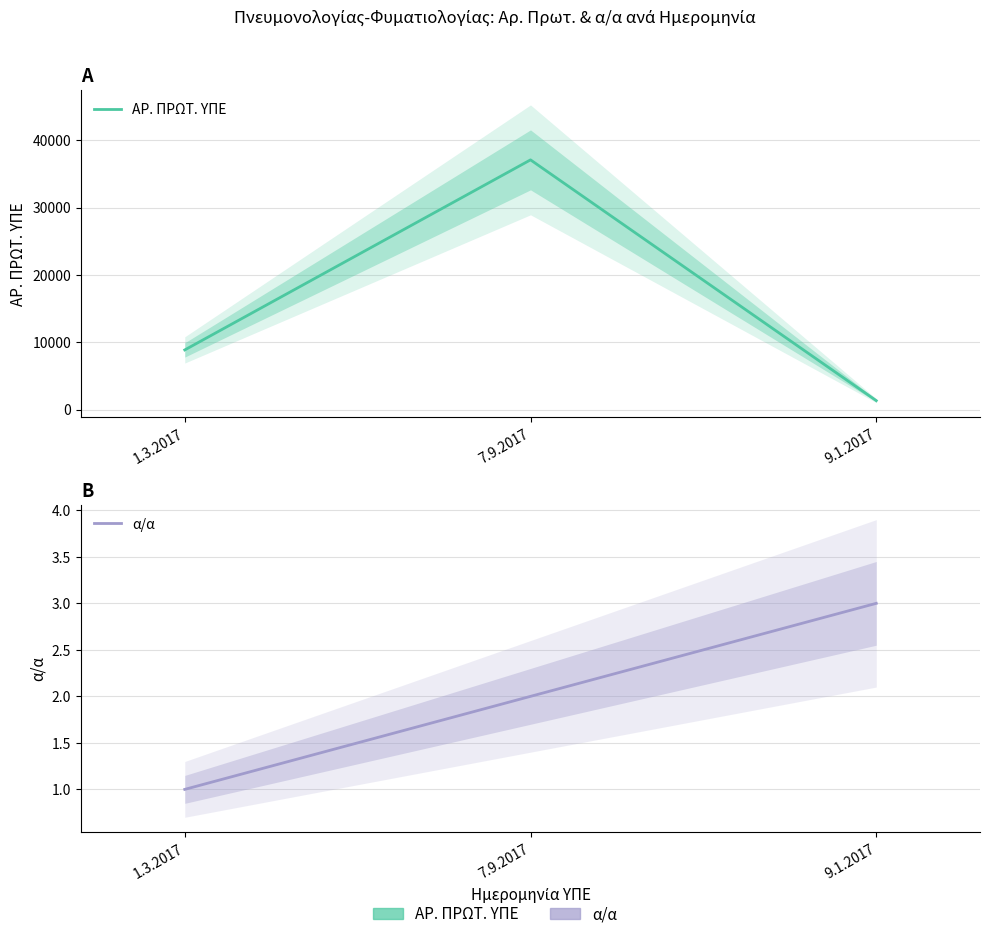

What is the value of the α/α point at the 2nd from the left?

2